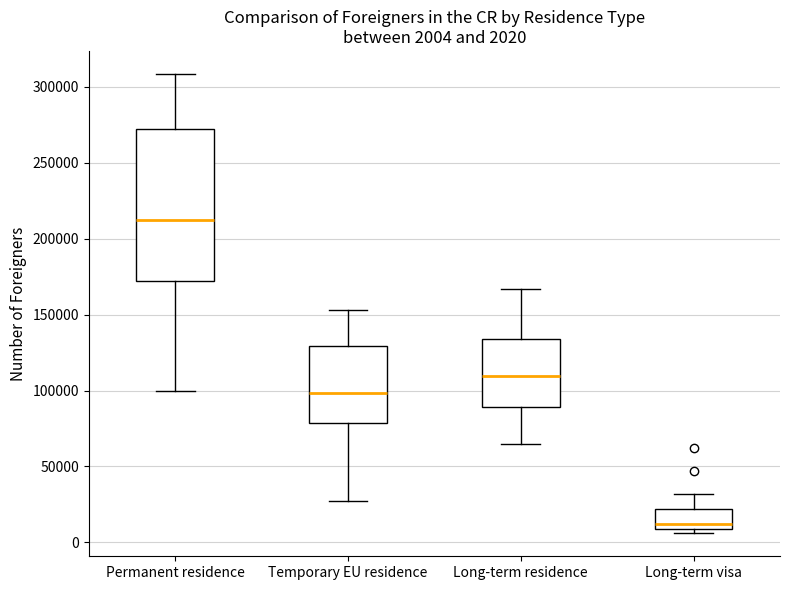

Comparing the boxes themselves (not the whiskers), which one is the tallest?

Permanent residence